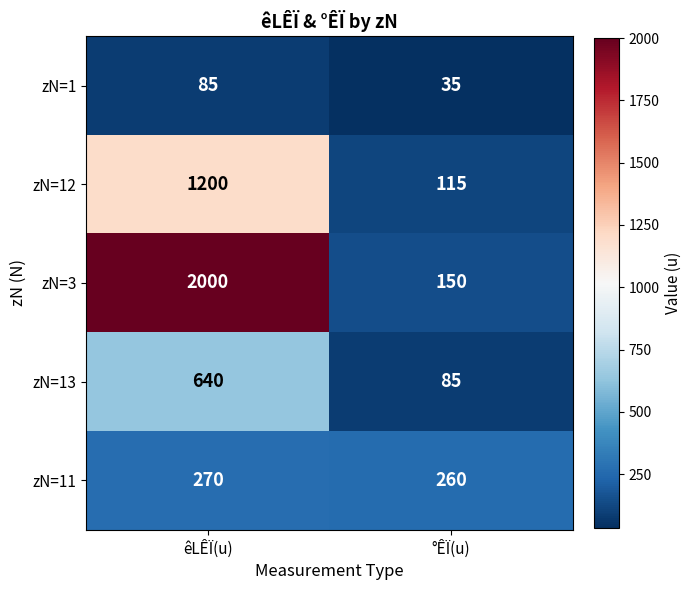

True or false: zN=3 has a value of 2000 at êLÊÏ(u).

True